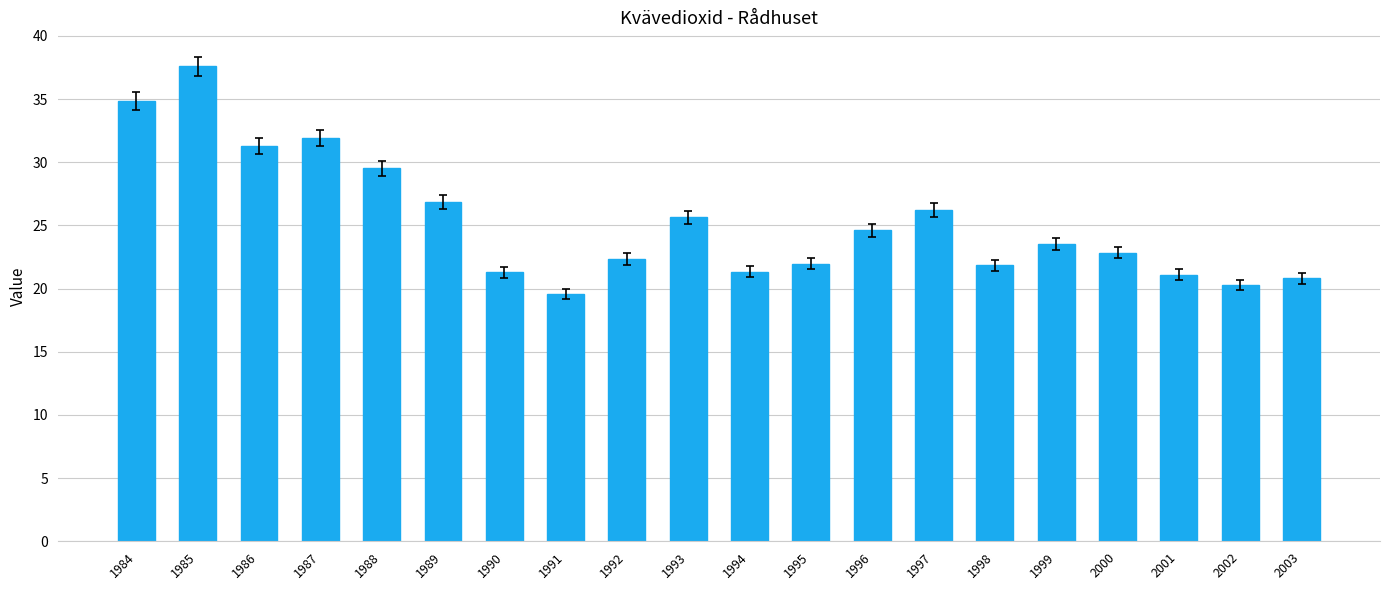

Are the bars horizontal?

No